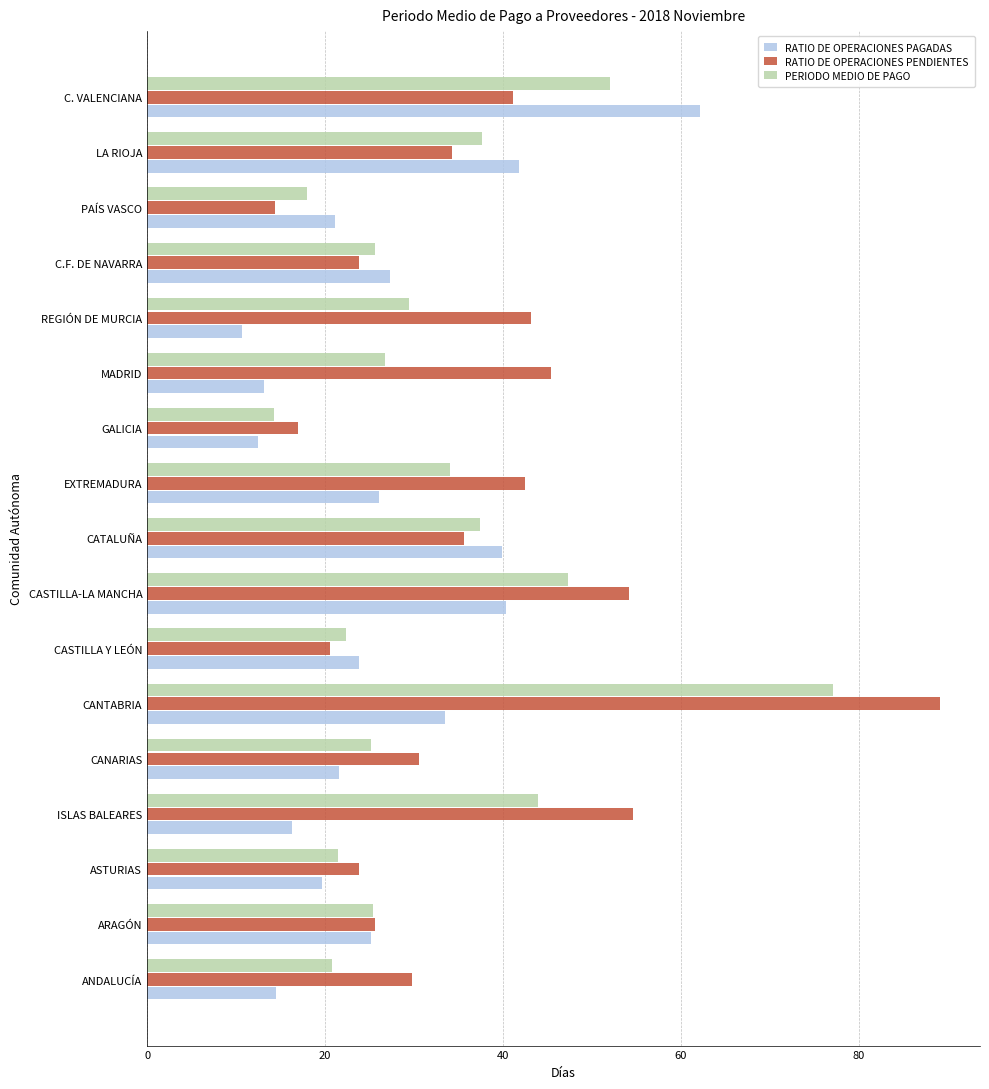

What is the difference between the maximum and minimum values in the RATIO DE OPERACIONES PAGADAS series?

51.4